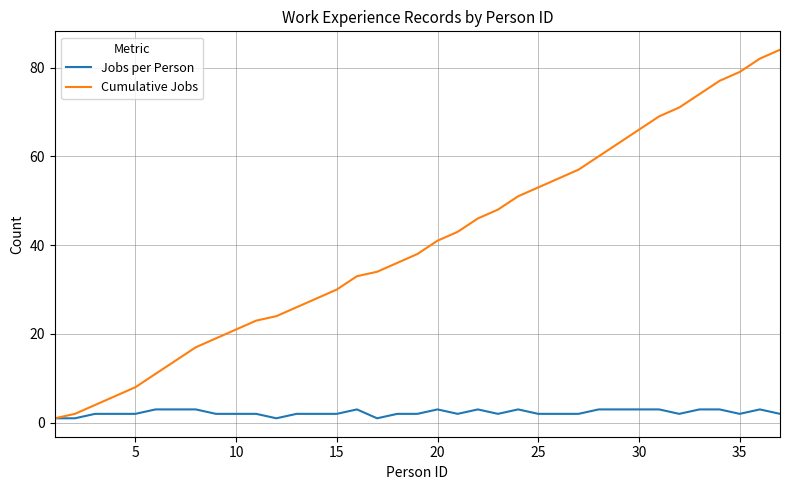

Rank the series by their average value, from lowest to highest.

Jobs per Person, Cumulative Jobs